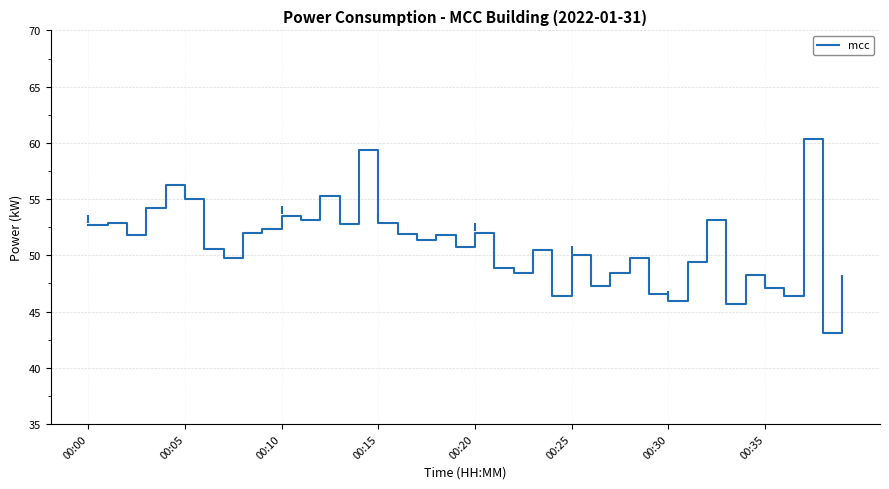

What is the change in value from 18 to 29?

-5.2